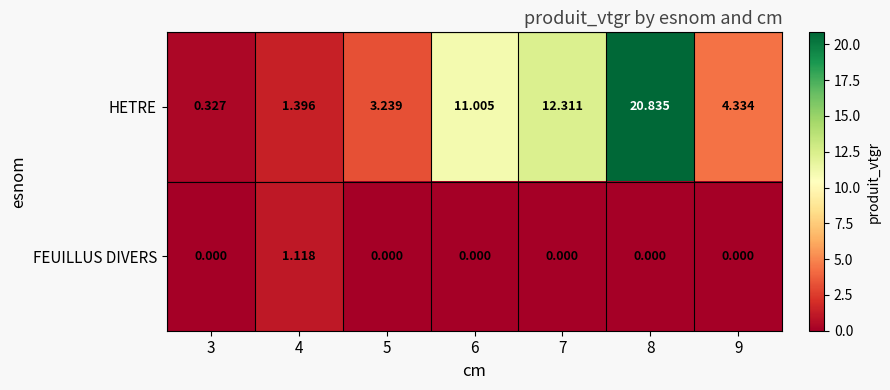

How many categories are shown in the chart?

7